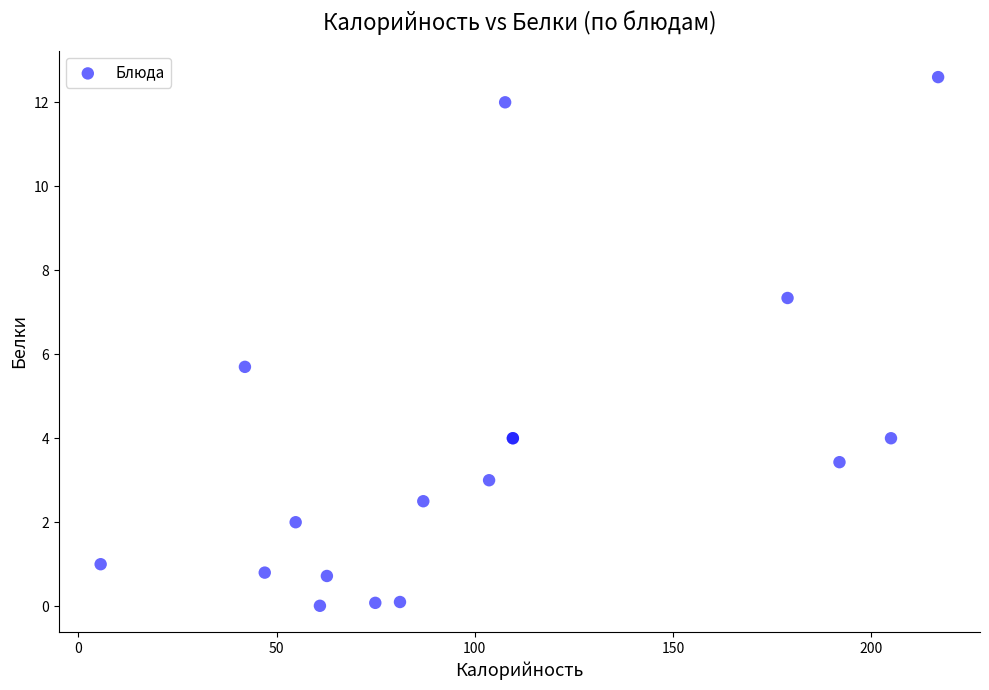

What Y value in the scatter plot is closest to 6?

5.7